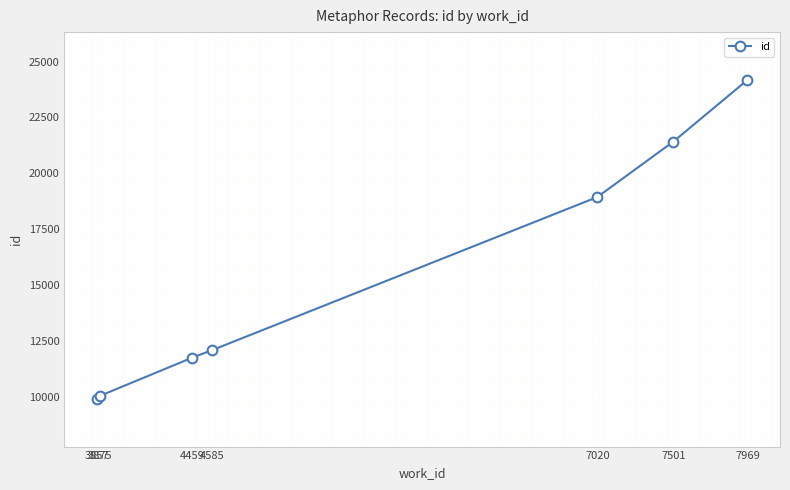

The chart shows a value of 24176 at 7969. True or false?

True